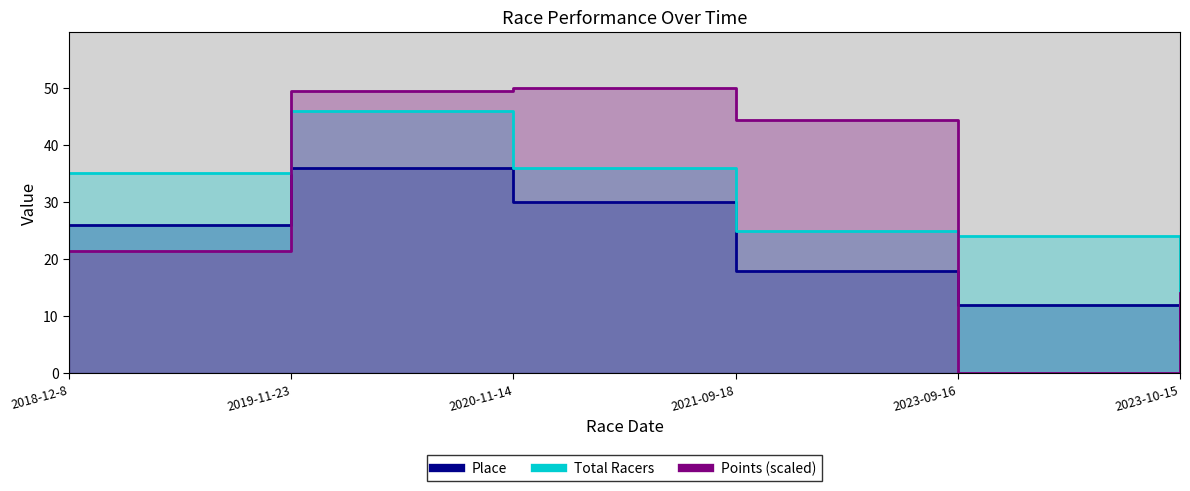

Is the value of Place at 2020-11-14 greater than the value of Points (scaled) at 2021-09-18?

No